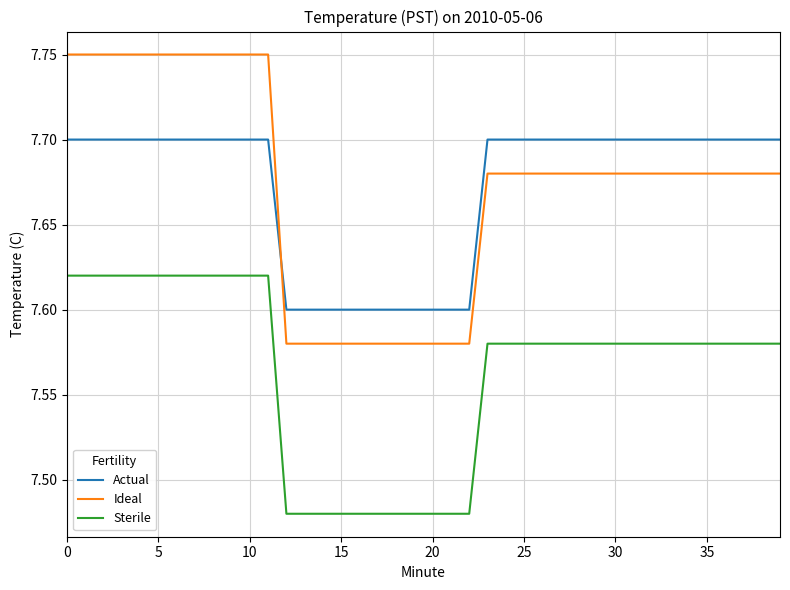

True or false: Actual and Ideal intersect in this chart.

True